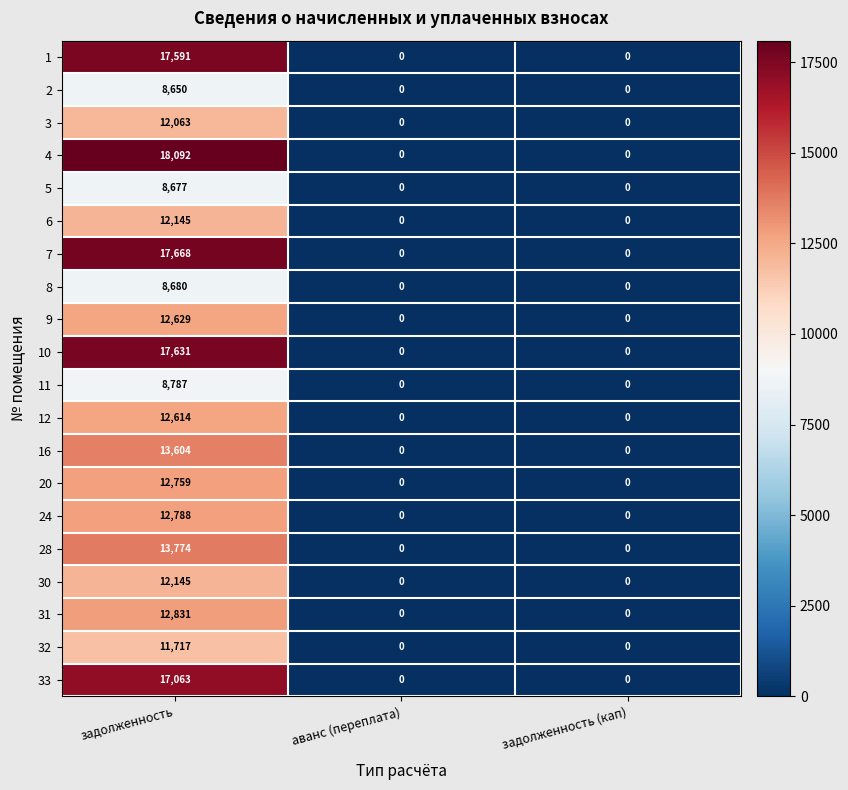

Which series has the widest spread of values?

4